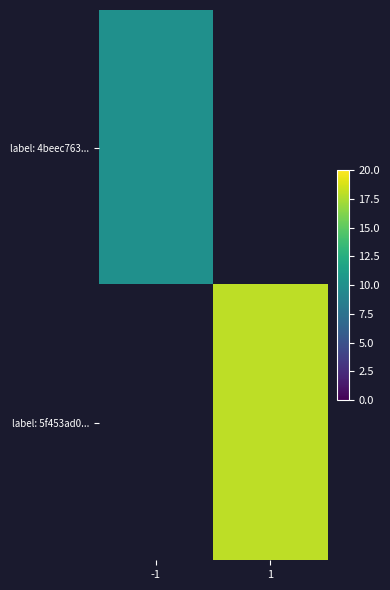

Read the label: 5f453ad0... value at 1.

18.0